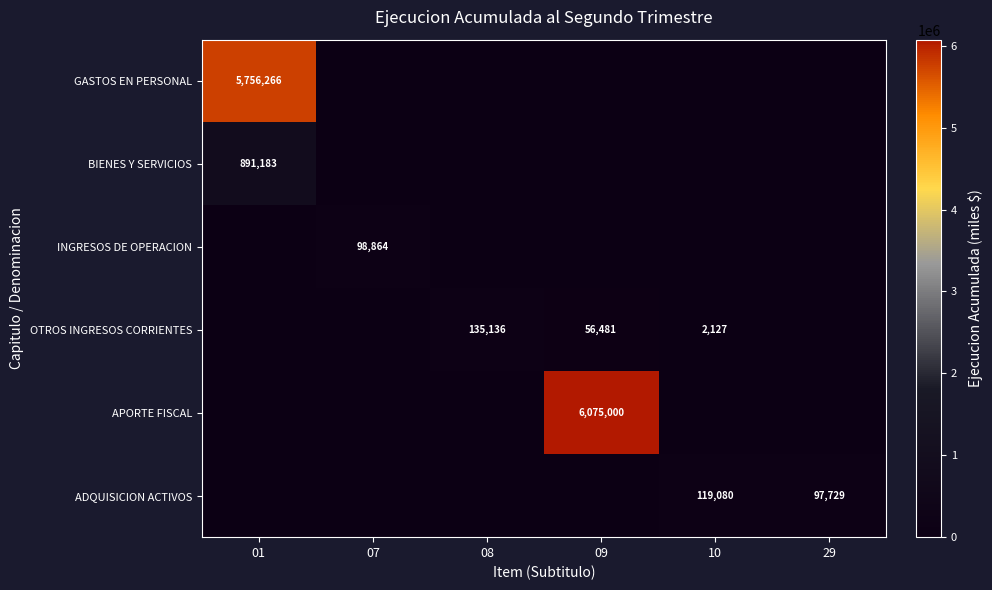

The OTROS INGRESOS CORRIENTES series shows 29737 at 09. True or false?

False